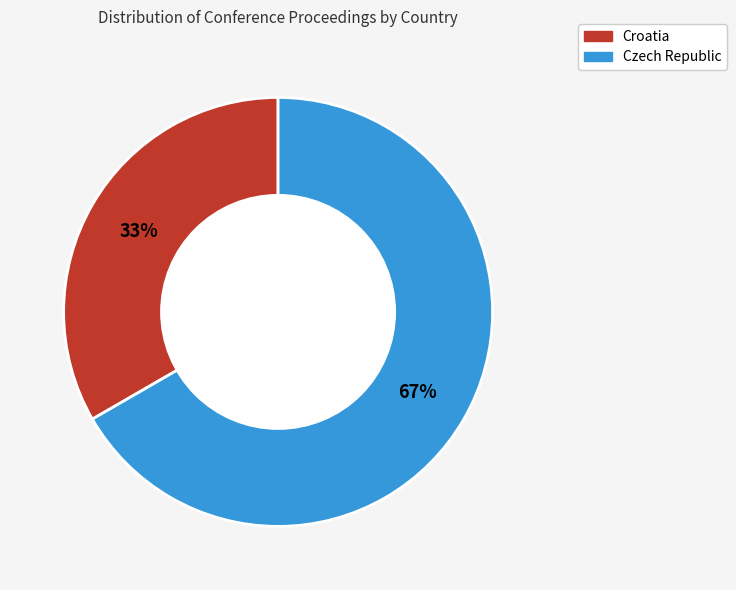

Rank the categories by value from lowest to highest.

Croatia, Czech Republic